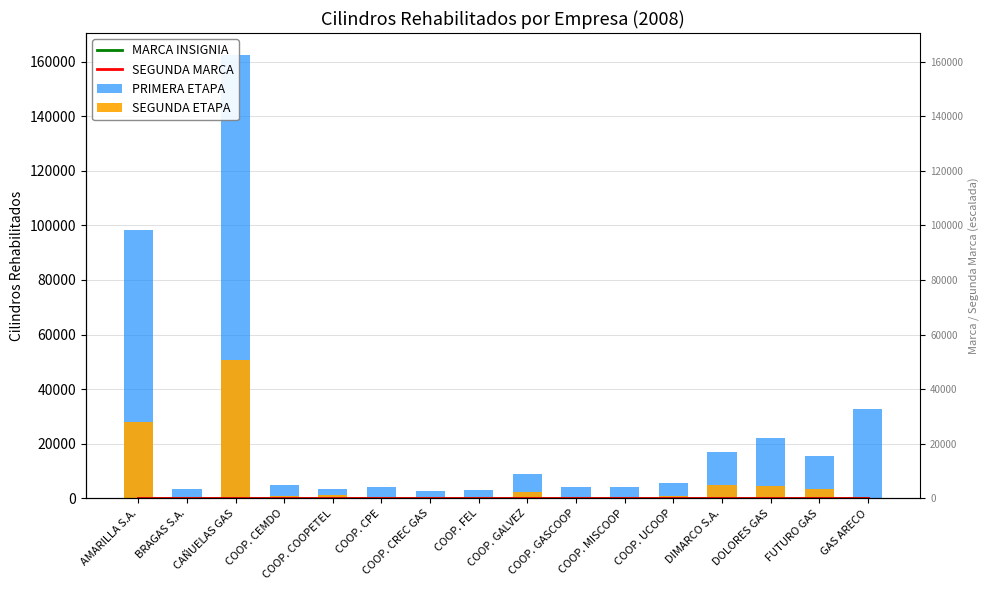

What is the average value of the MARCA INSIGNIA series?

1.2